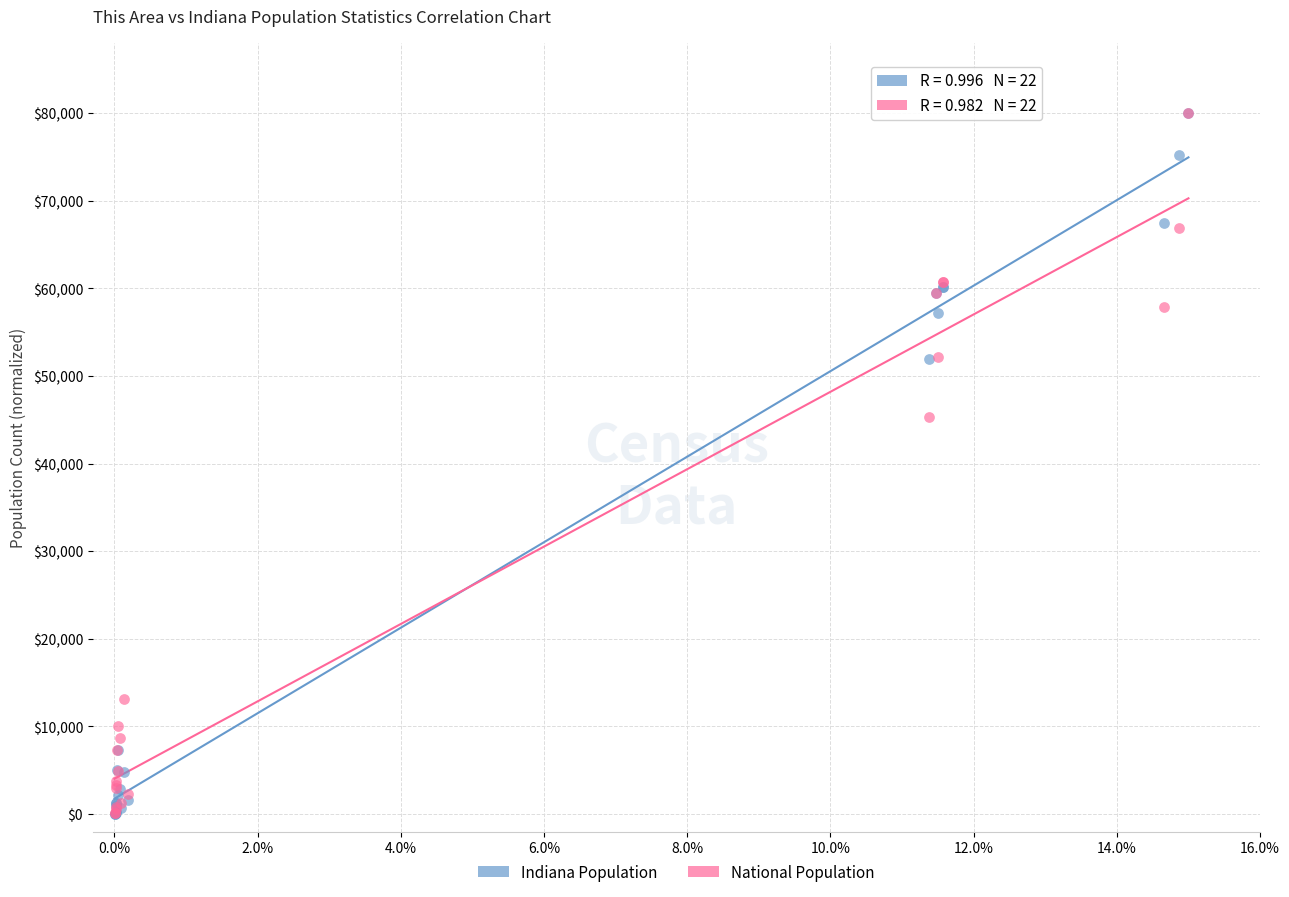

In the Indiana Population series, what Y value is closest to 40010?

51933.7